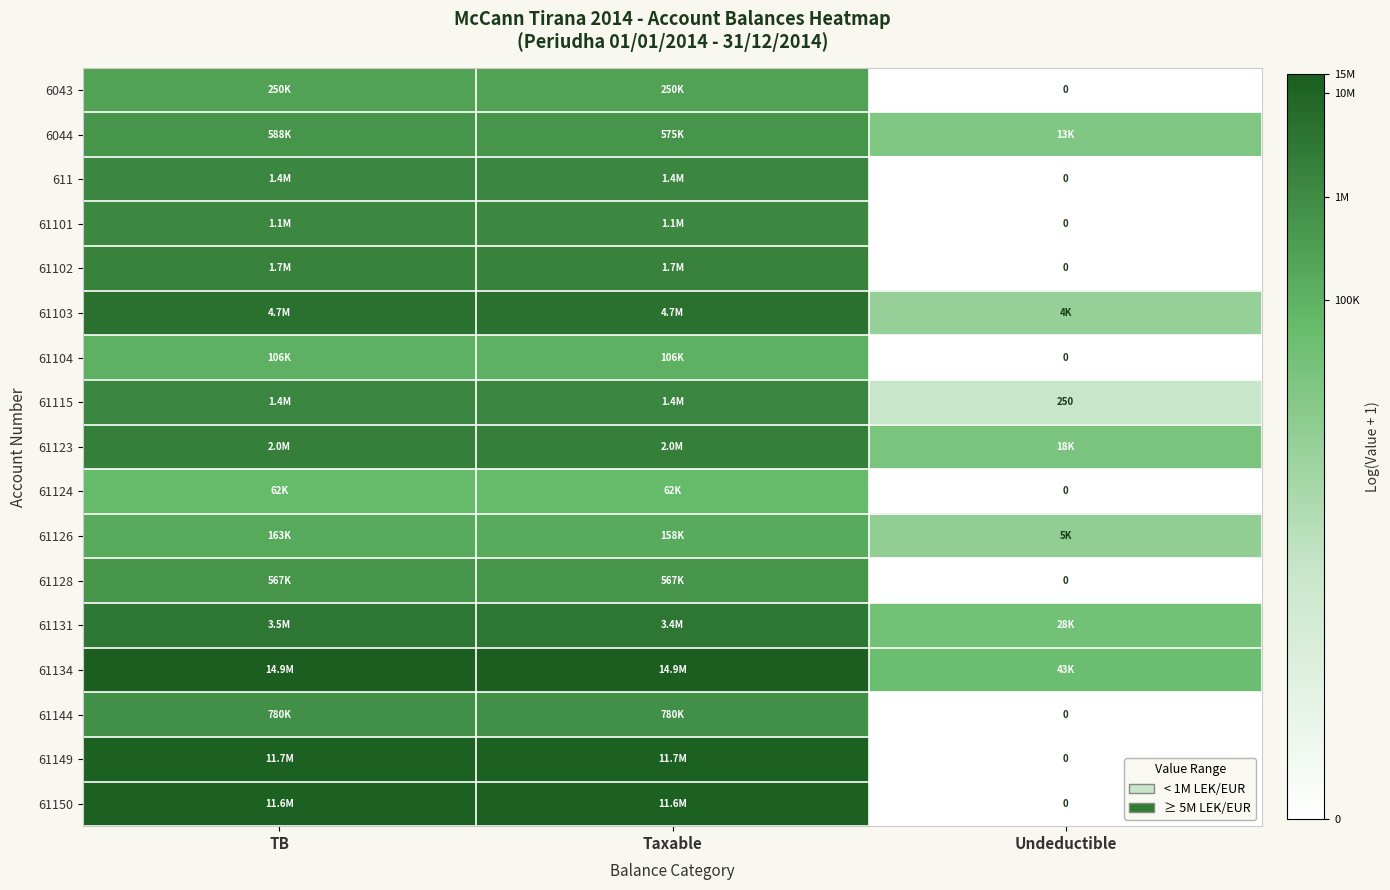

How many values in the 61103 series are below 15?

1